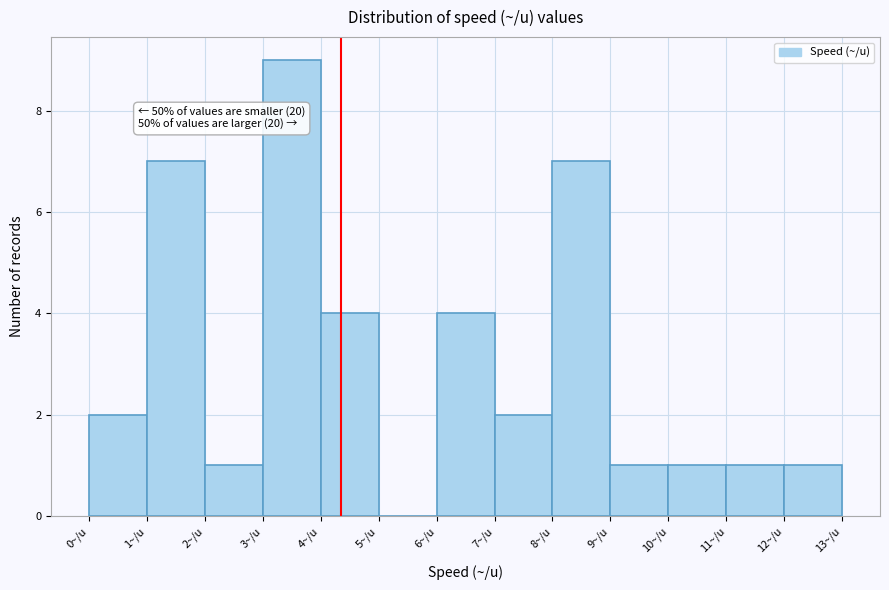

Over which range of the x-axis is the bar tallest?

3 to 4